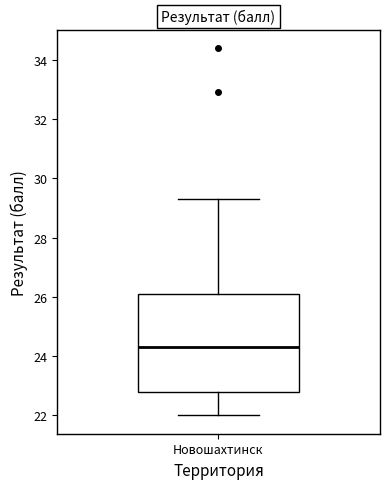

Read this box plot against the y-axis: the position of the median line, the range covered by the box, and the ends of both whiskers. The values are not printed on the chart, so give them approximately, as read against the axis.

median 24.4, box 22.8 to 26.2, whiskers 22.0 to 29.4